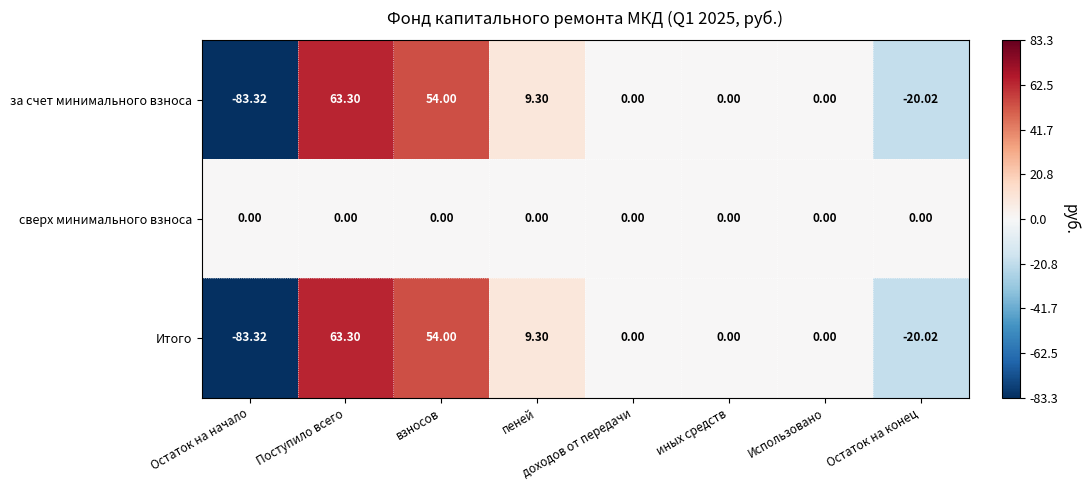

At which label does за счет минимального взноса first exceed 0?

Поступило всего